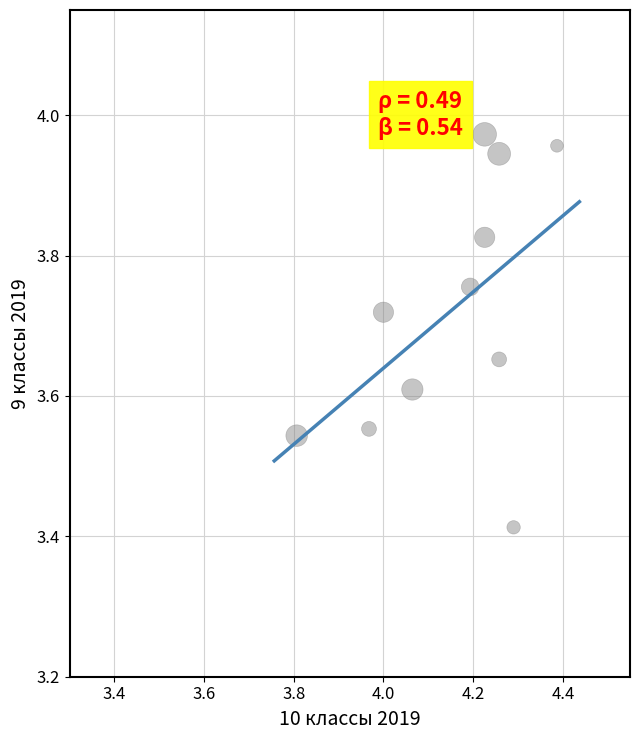

What is the range of X values (max minus min)?

0.6